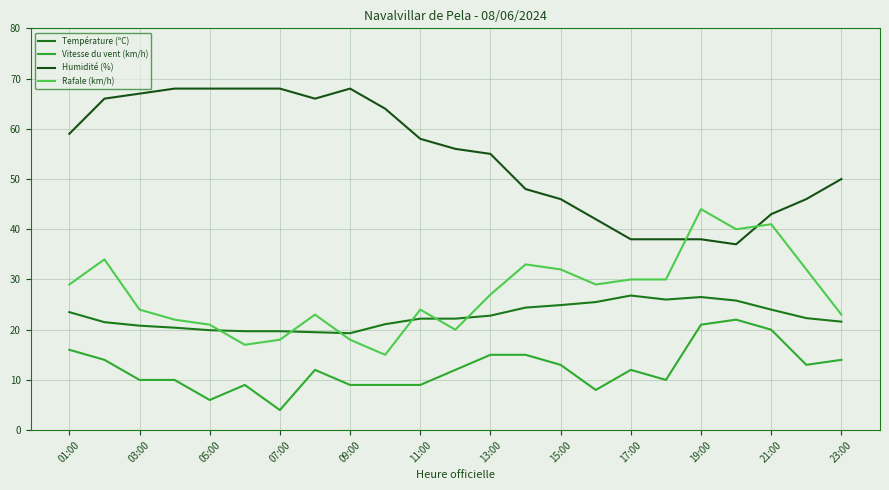

Which series has the largest total across all categories?

Humidité (%)